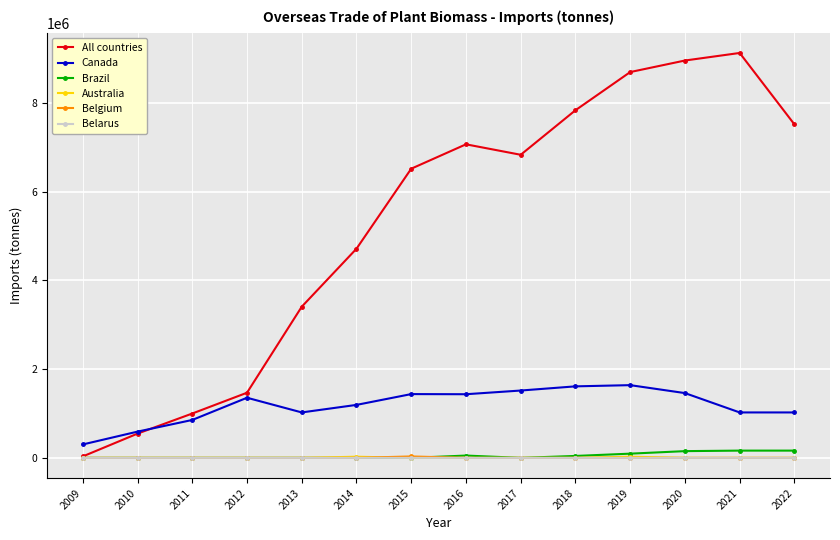

The Australia series shows 0.0 at 2021. True or false?

True